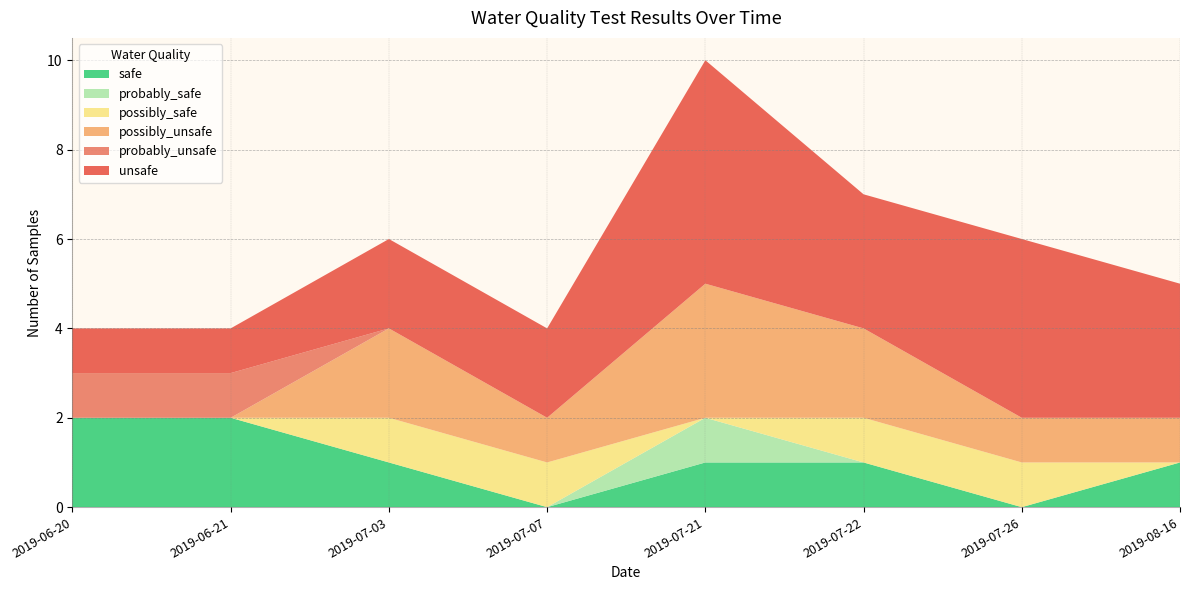

Reading left to right, list all the values displayed in this chart.

safe: 2019-06-20=2	2019-06-21=2	2019-07-03=1	2019-07-07=0	2019-07-21=1	2019-07-22=1	2019-07-26=0	2019-08-16=1
probably_safe: 2019-06-20=0	2019-06-21=0	2019-07-03=0	2019-07-07=0	2019-07-21=1	2019-07-22=0	2019-07-26=0	2019-08-16=0
possibly_safe: 2019-06-20=0	2019-06-21=0	2019-07-03=1	2019-07-07=1	2019-07-21=0	2019-07-22=1	2019-07-26=1	2019-08-16=0
possibly_unsafe: 2019-06-20=0	2019-06-21=0	2019-07-03=2	2019-07-07=1	2019-07-21=3	2019-07-22=2	2019-07-26=1	2019-08-16=1
probably_unsafe: 2019-06-20=1	2019-06-21=1	2019-07-03=0	2019-07-07=0	2019-07-21=0	2019-07-22=0	2019-07-26=0	2019-08-16=0
unsafe: 2019-06-20=1	2019-06-21=1	2019-07-03=2	2019-07-07=2	2019-07-21=5	2019-07-22=3	2019-07-26=4	2019-08-16=3